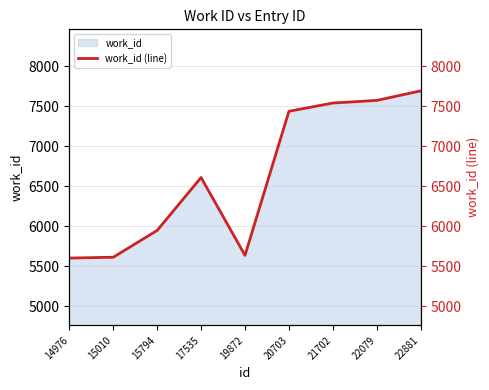

Where is the first local minimum?

19872